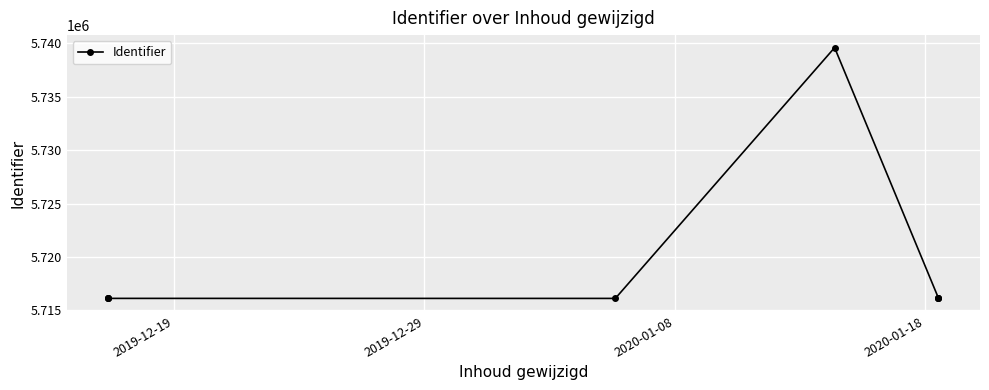

How many data points are above 5716139?

3